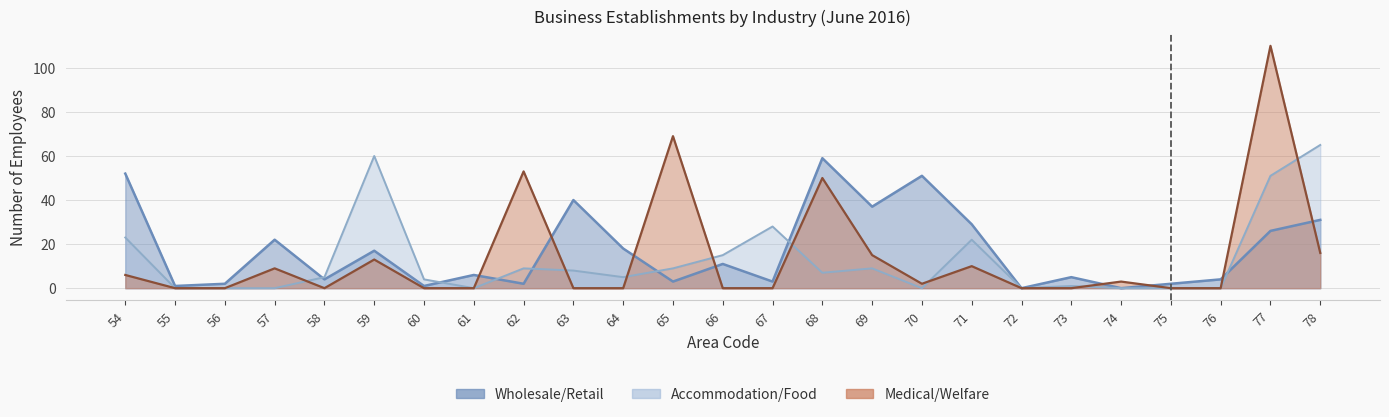

In Medical/Welfare, how many points are higher than both neighbors (excluding endpoints)?

8